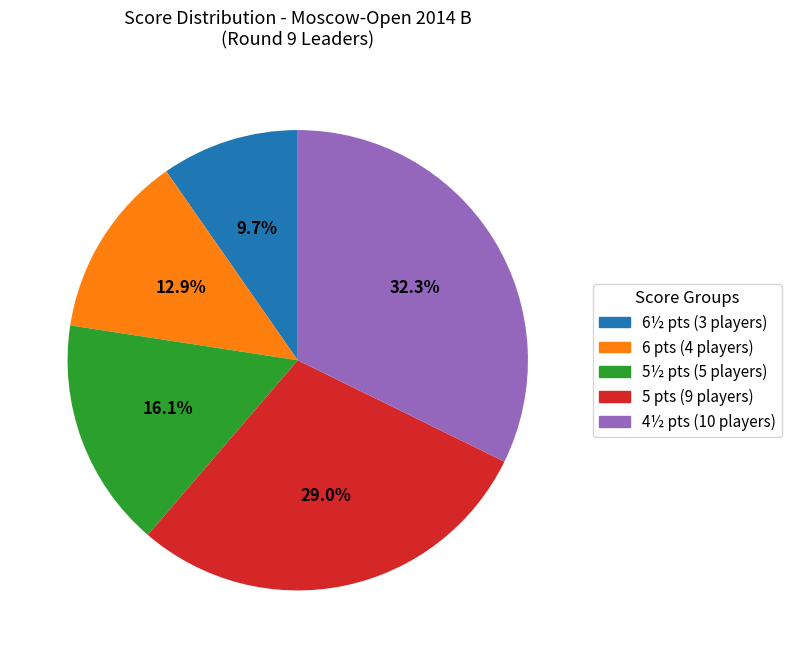

Rank the categories by value from lowest to highest.

6½ pts (3 players), 6 pts (4 players), 5½ pts (5 players), 5 pts (9 players), 4½ pts (10 players)